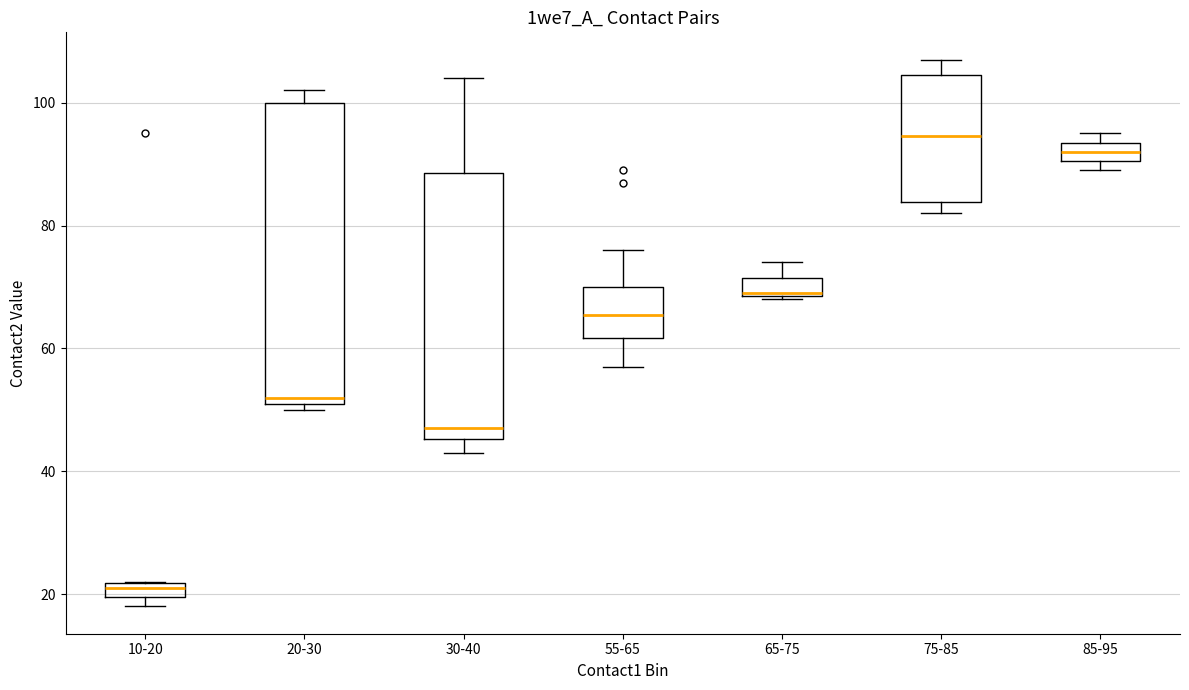

Where is the lower edge of the box for 20-30 on the y-axis? The values are not printed on the chart, so give them approximately, as read against the axis.

52